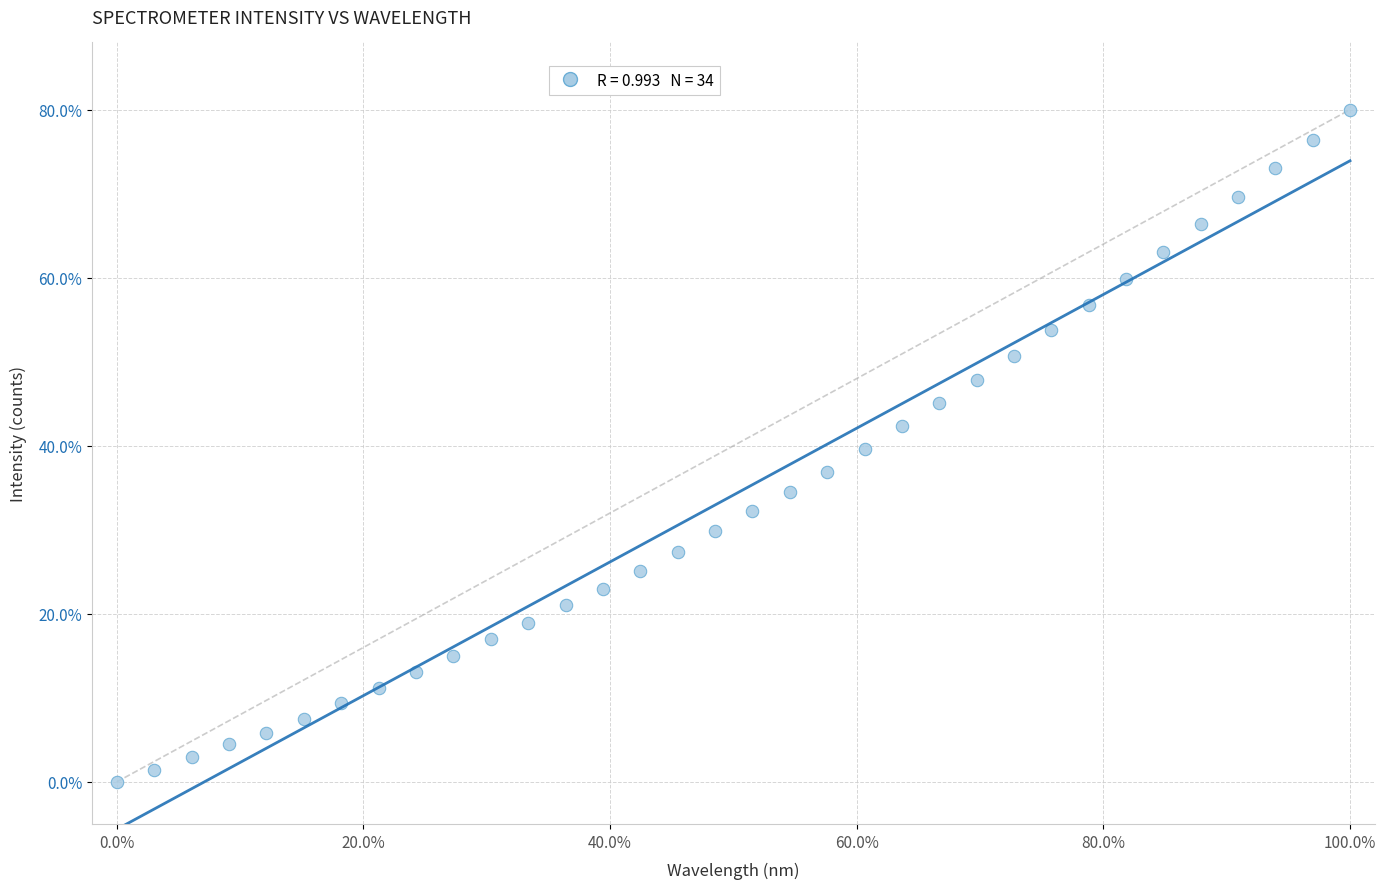

What is the range of Y values (max minus min)?

80.0